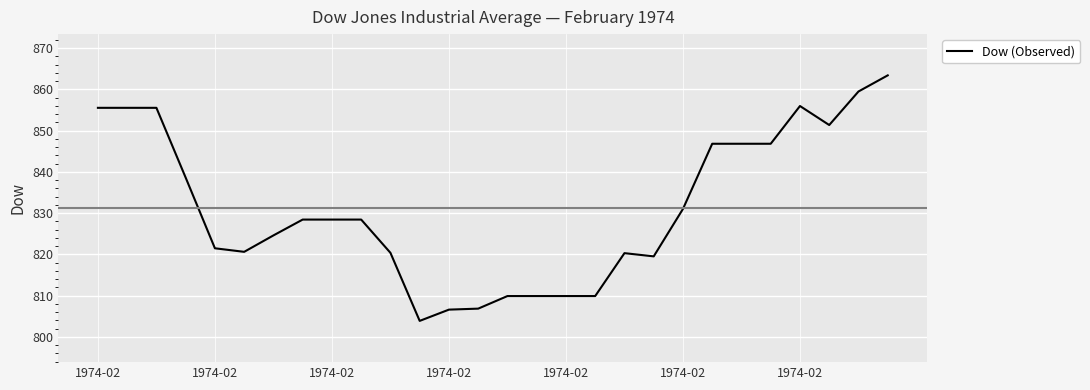

What is the greatest value displayed?

863.4